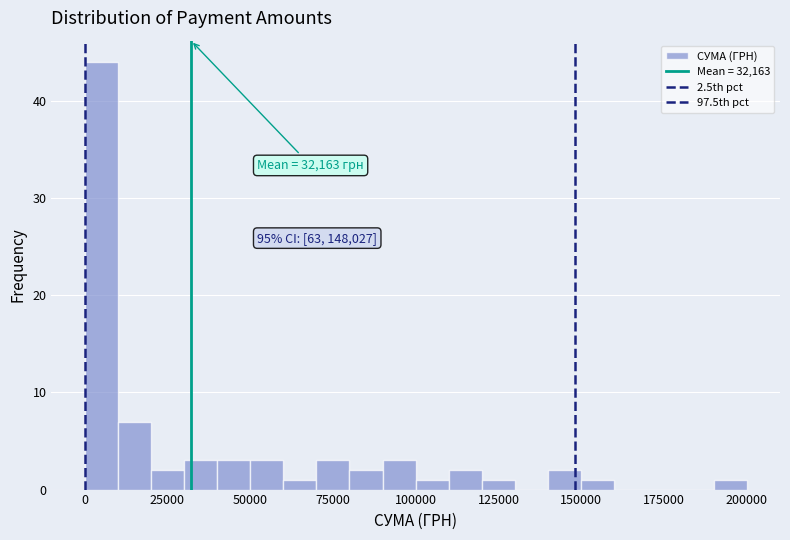

Read against the x-axis, roughly where is the centre of the tallest bar?

5000